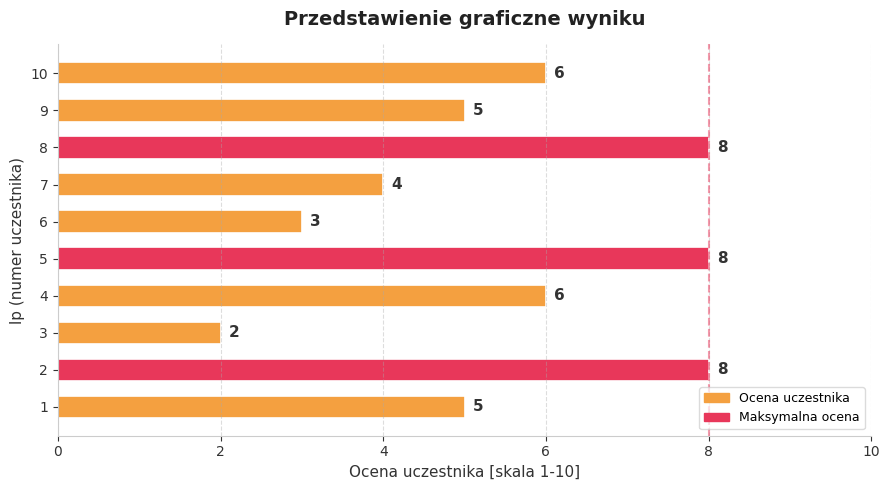

True or false: the data shows 8 at 5.

True